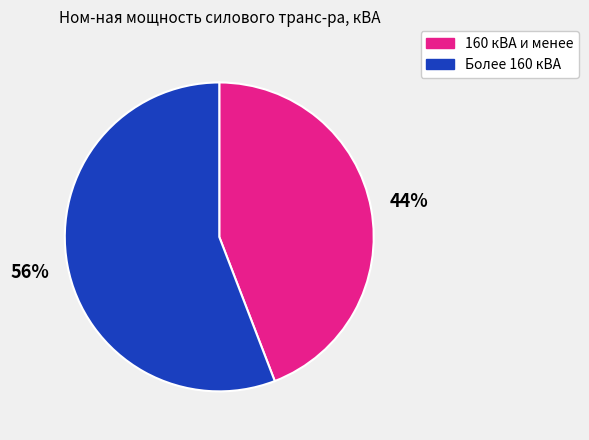

To the nearest percent, what is the average slice percentage?

50%